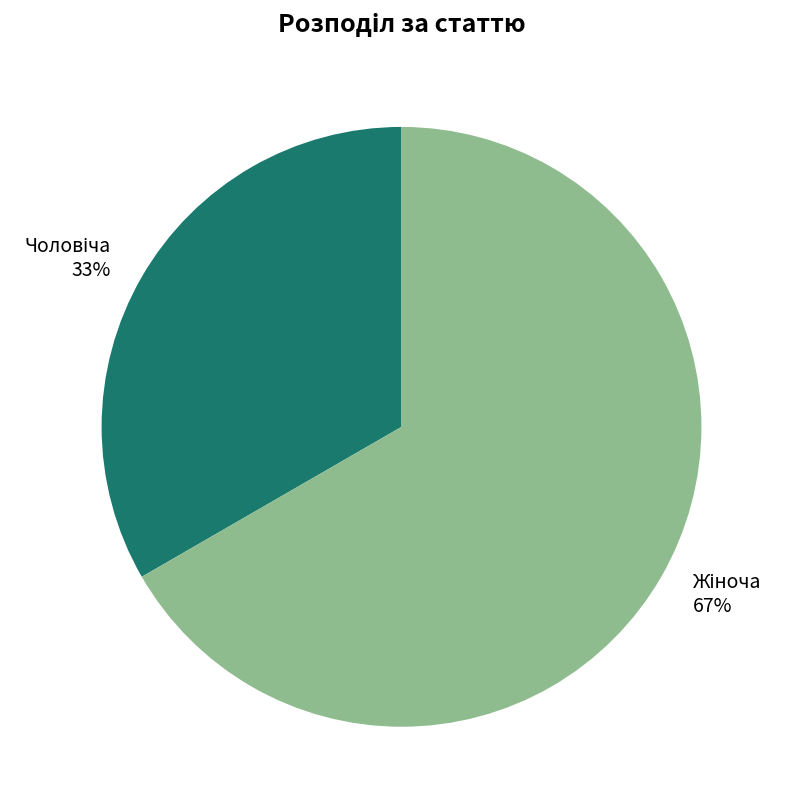

Is there any slice that represents more than half of the pie?

Yes